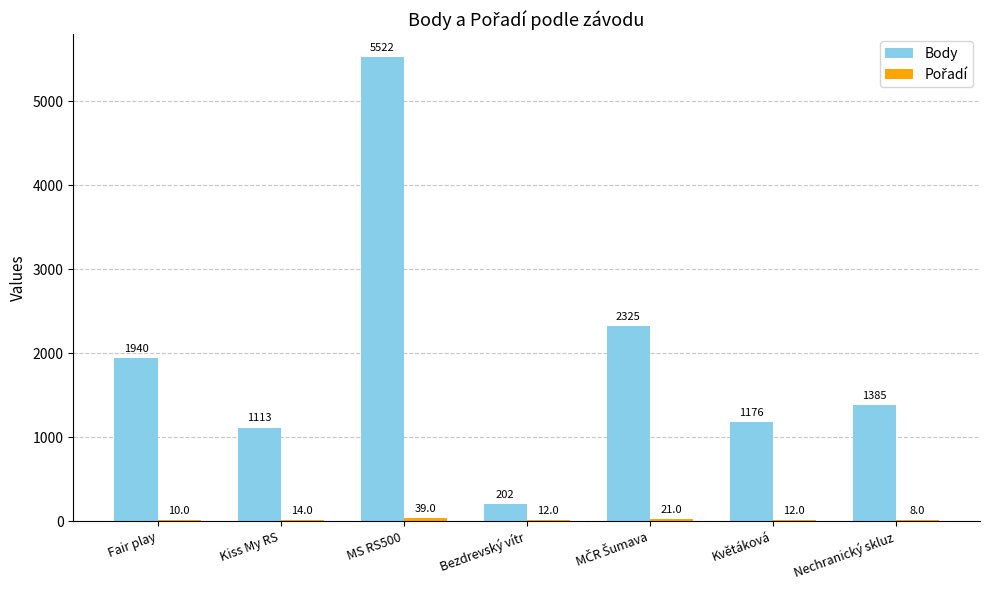

What value does the Body series have at Fair play, to the nearest 10?

1940